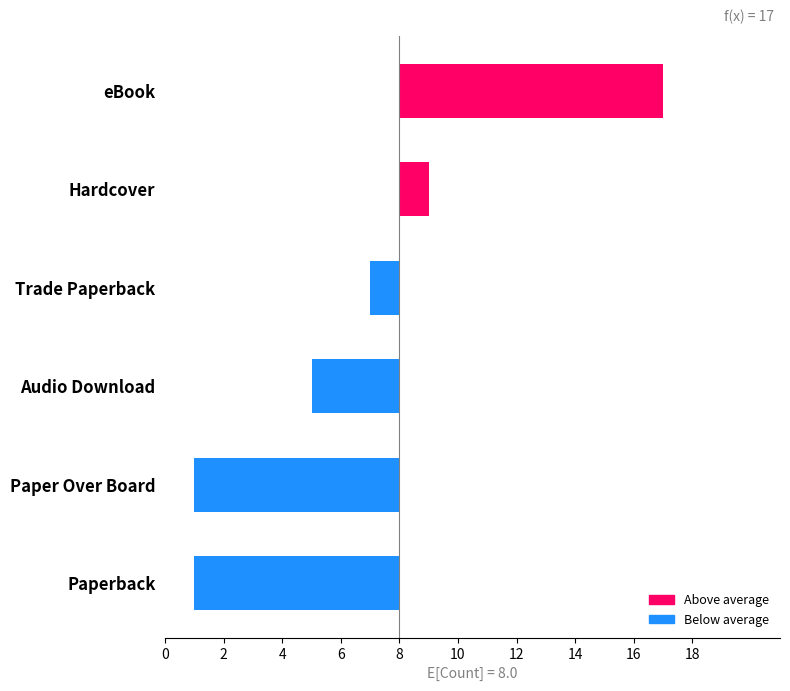

What is the label of the 4th bar from the left?

Audio Download